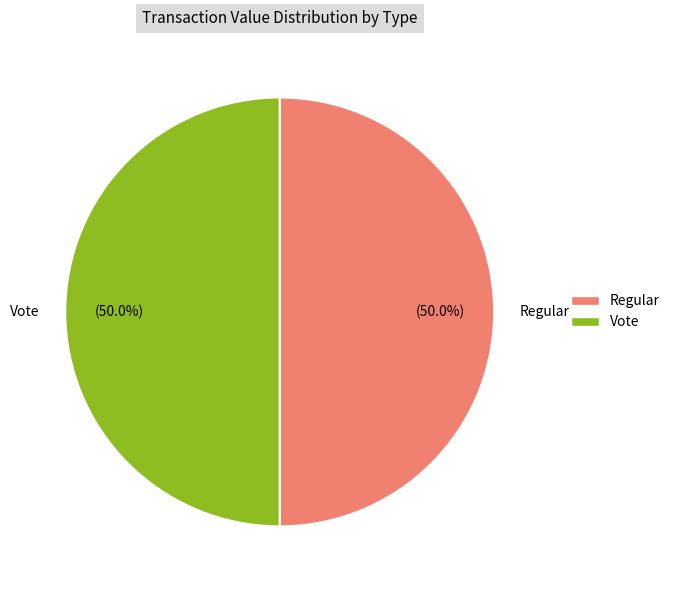

What percentage do Regular and Vote together represent?

100.0%